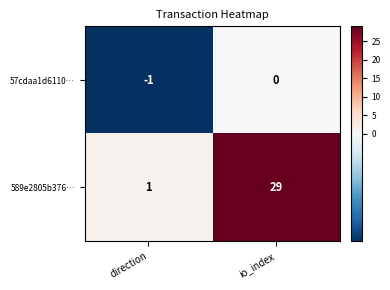

Where is 57cdaa1d6110… nearest to the value 0?

io_index